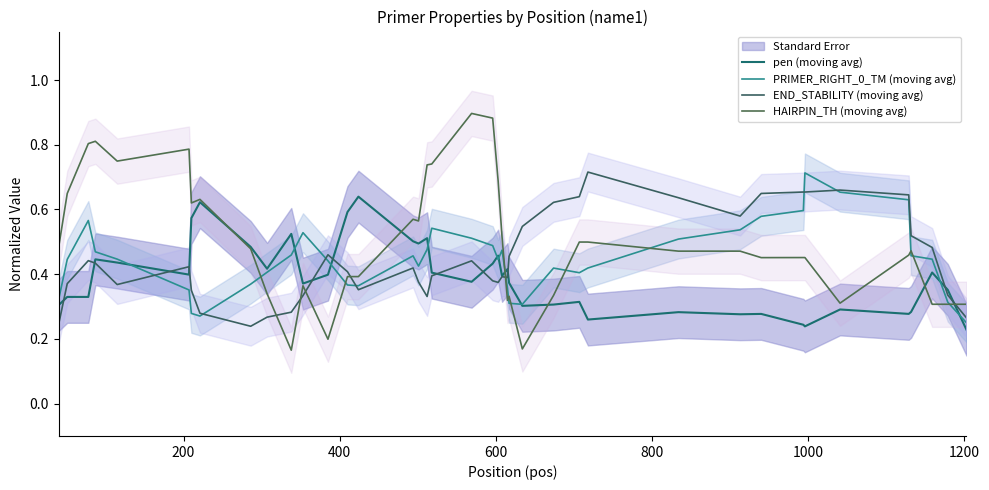

In pen (moving avg), how many points are higher than both neighbors (excluding endpoints)?

12